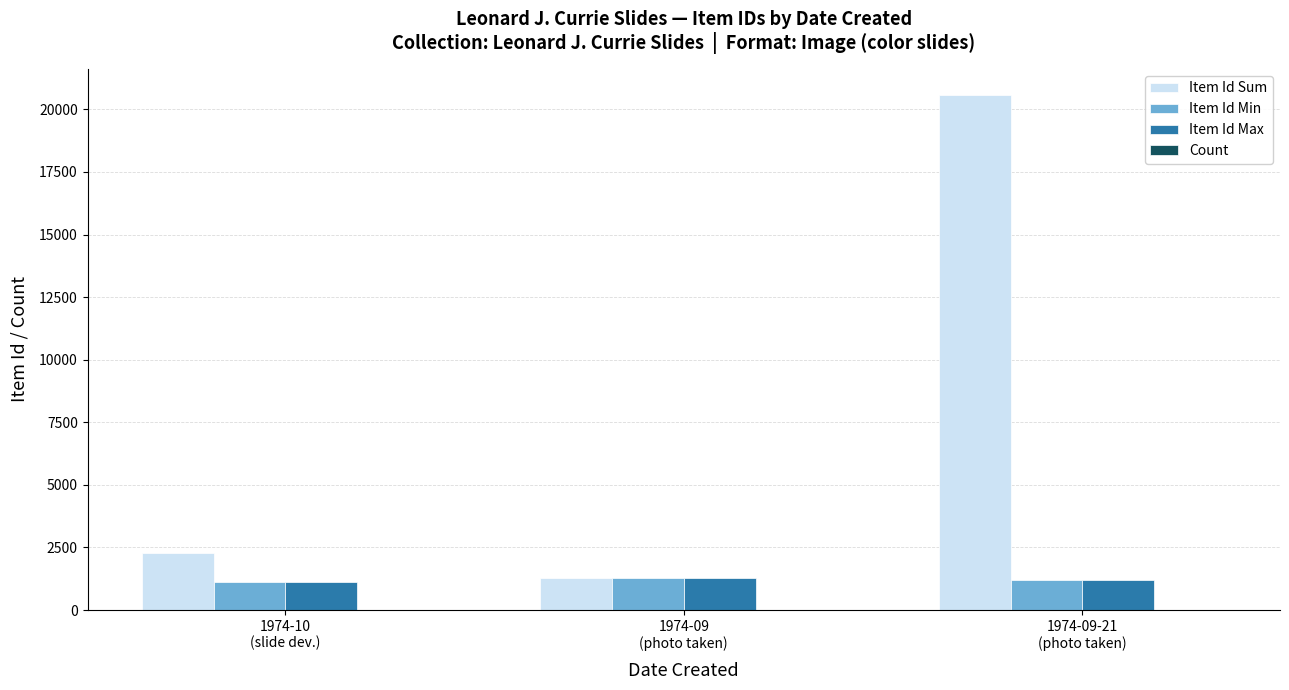

Which series has the largest total across all categories?

Item Id Sum